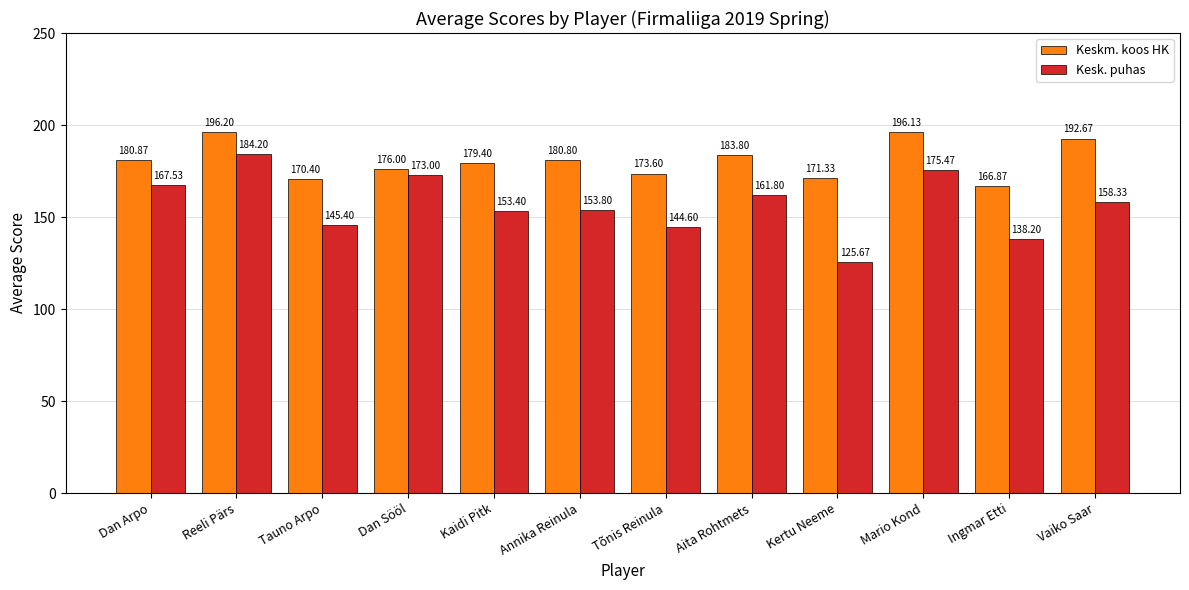

True or false: Keskm. koos HK has a value of 291.3 at Mario Kond.

False